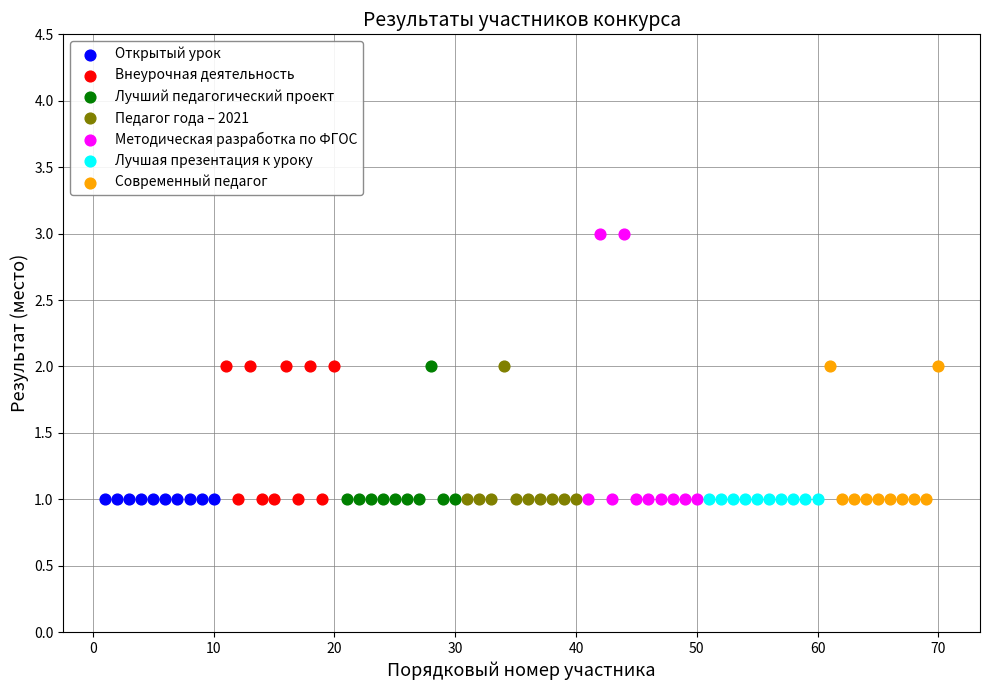

Which series reaches the maximum Y coordinate?

Методическая разработка по ФГОС